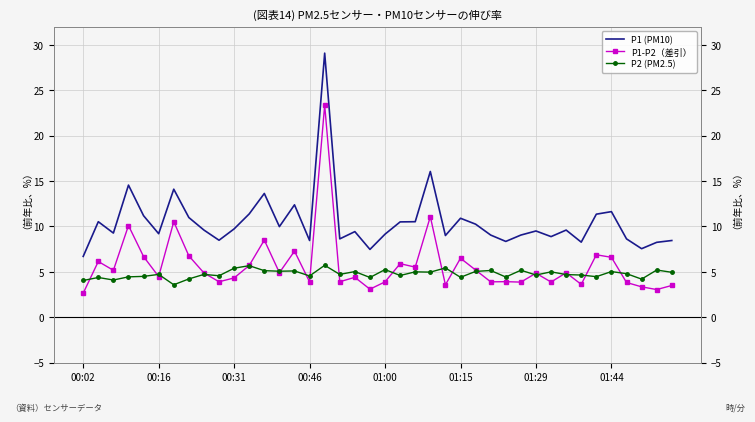

The value of P1 (PM10) at 12 is 21.0. True or false?

False